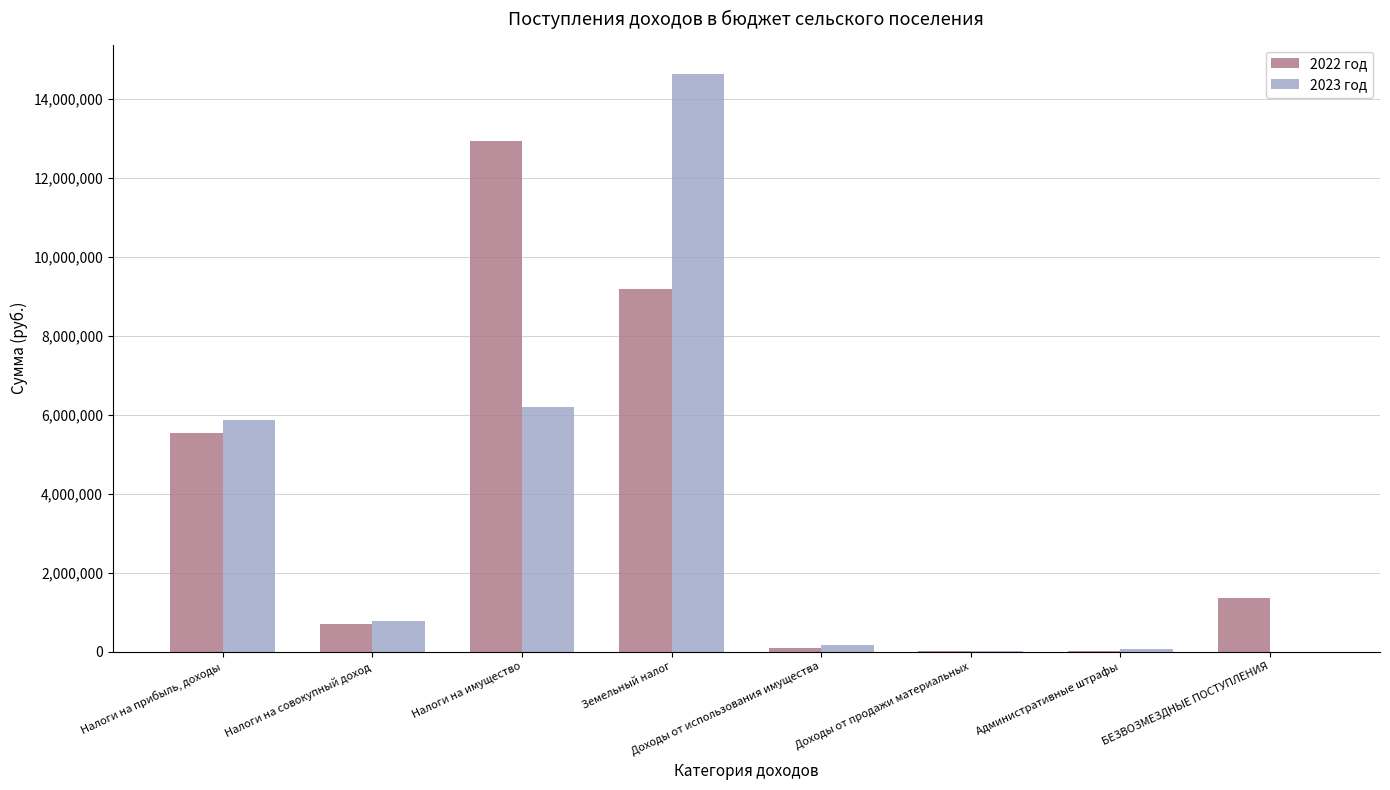

Which series has the largest total across all categories?

2022 год